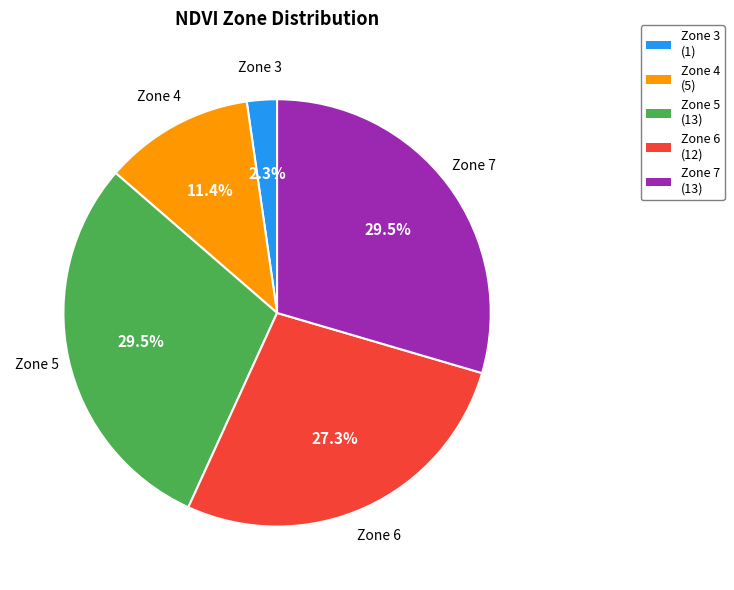

What portion of the pie excludes Zone 3 (1)?

97.7%